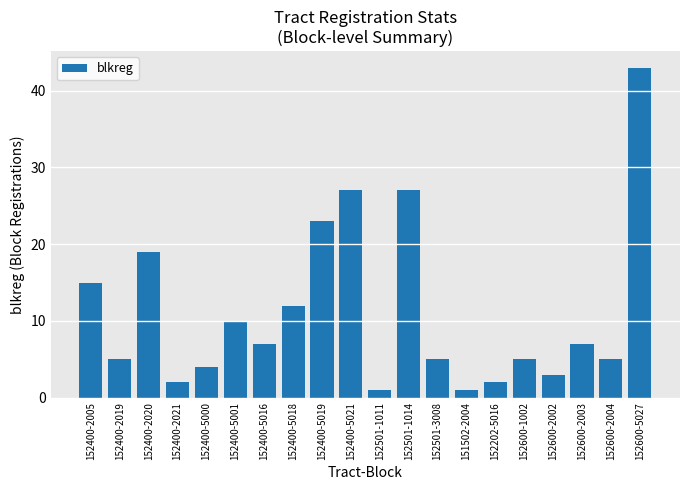

What is the label of the 12th bar from the right?

152400-5019